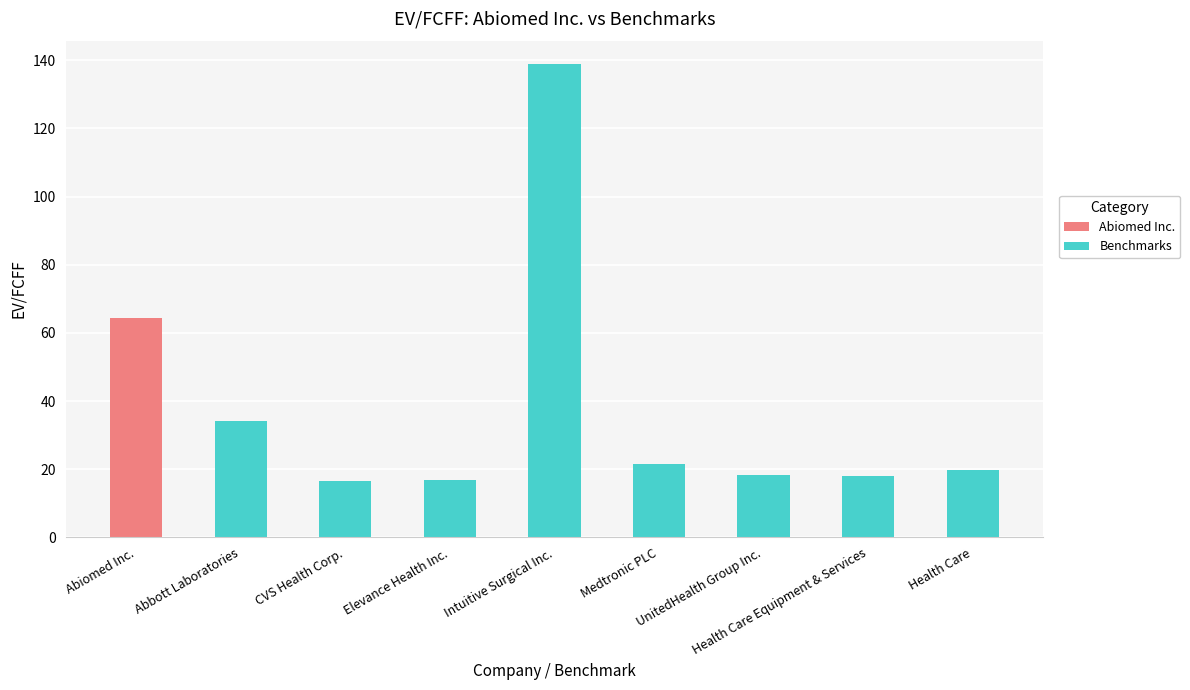

Does the chart contain stacked bars?

No